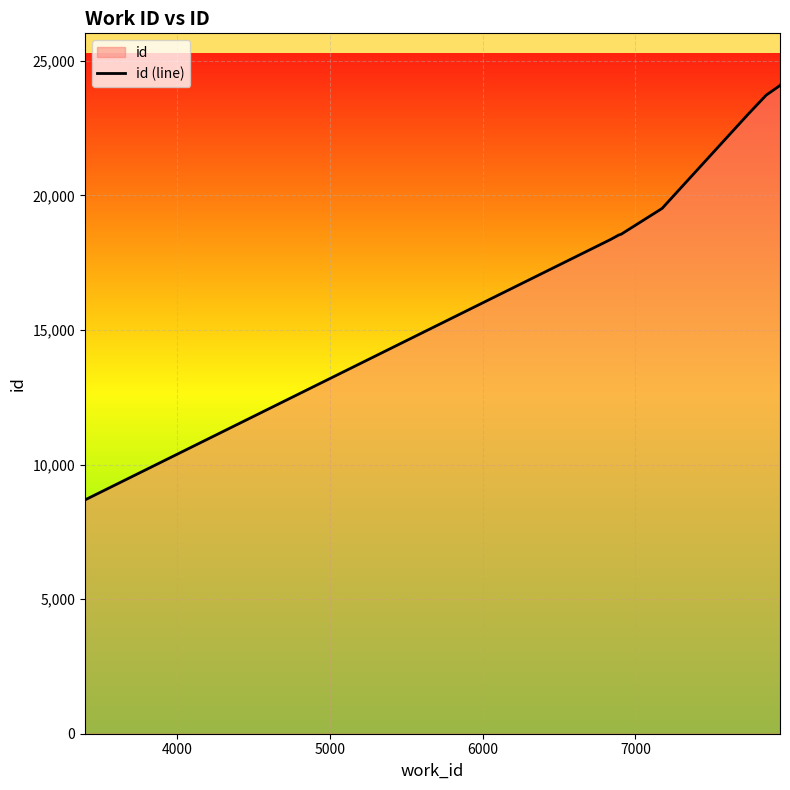

How many lines are shown in the chart?

1